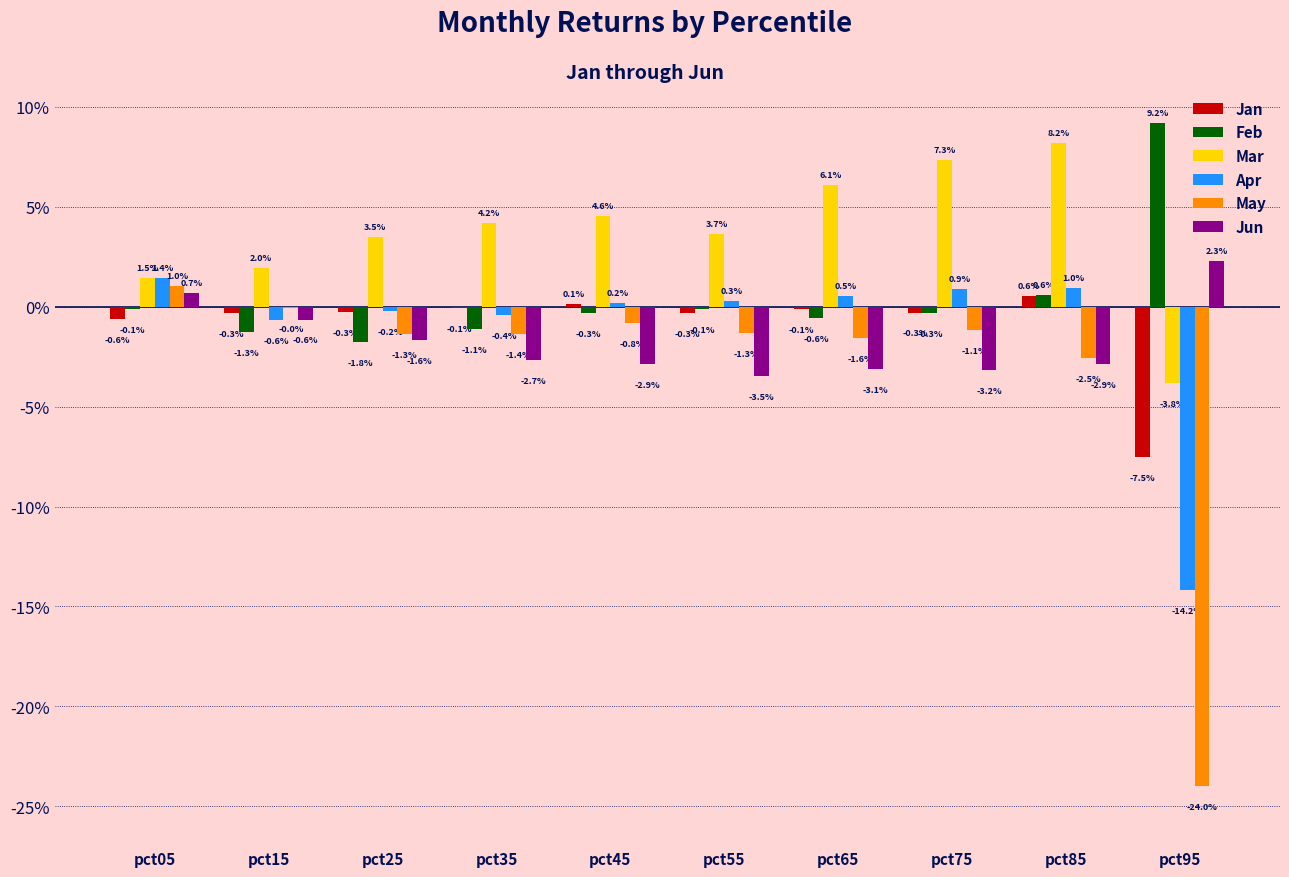

Reading left to right, extract all data points from this chart.

Jan: pct05=-0.0	pct15=-0.0	pct25=-0.0	pct35=-0.0	pct45=0.0	pct55=-0.0	pct65=-0.0	pct75=-0.0	pct85=0.0	pct95=-0.1
Feb: pct05=-0.0	pct15=-0.0	pct25=-0.0	pct35=-0.0	pct45=-0.0	pct55=-0.0	pct65=-0.0	pct75=-0.0	pct85=0.0	pct95=0.1
Mar: pct05=0.0	pct15=0.0	pct25=0.0	pct35=0.0	pct45=0.0	pct55=0.0	pct65=0.1	pct75=0.1	pct85=0.1	pct95=-0.0
Apr: pct05=0.0	pct15=-0.0	pct25=-0.0	pct35=-0.0	pct45=0.0	pct55=0.0	pct65=0.0	pct75=0.0	pct85=0.0	pct95=-0.1
May: pct05=0.0	pct15=-0.0	pct25=-0.0	pct35=-0.0	pct45=-0.0	pct55=-0.0	pct65=-0.0	pct75=-0.0	pct85=-0.0	pct95=-0.2
Jun: pct05=0.0	pct15=-0.0	pct25=-0.0	pct35=-0.0	pct45=-0.0	pct55=-0.0	pct65=-0.0	pct75=-0.0	pct85=-0.0	pct95=0.0